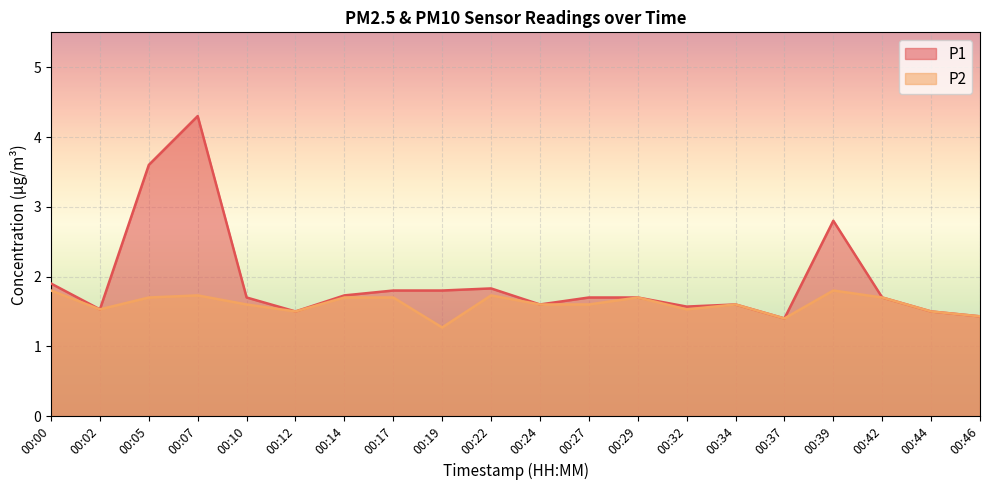

At which label is P2 closest to 1?

00:19